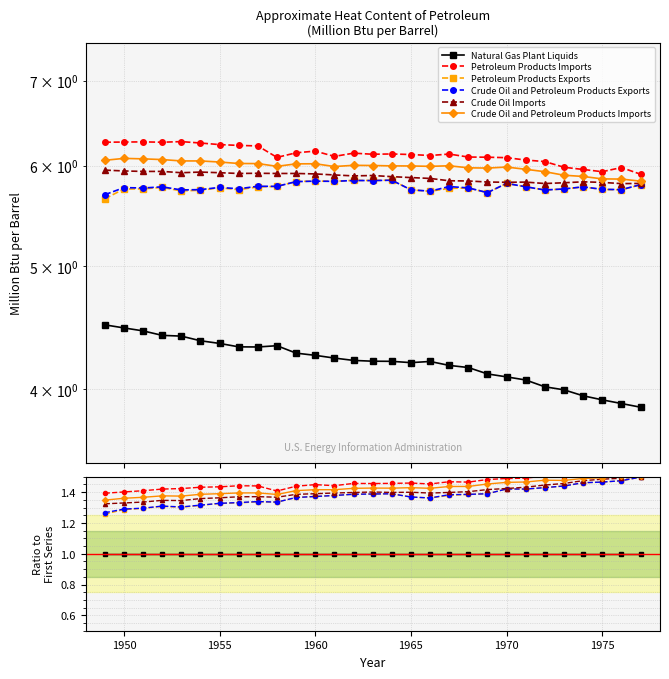

How many lines are shown in the chart?

6